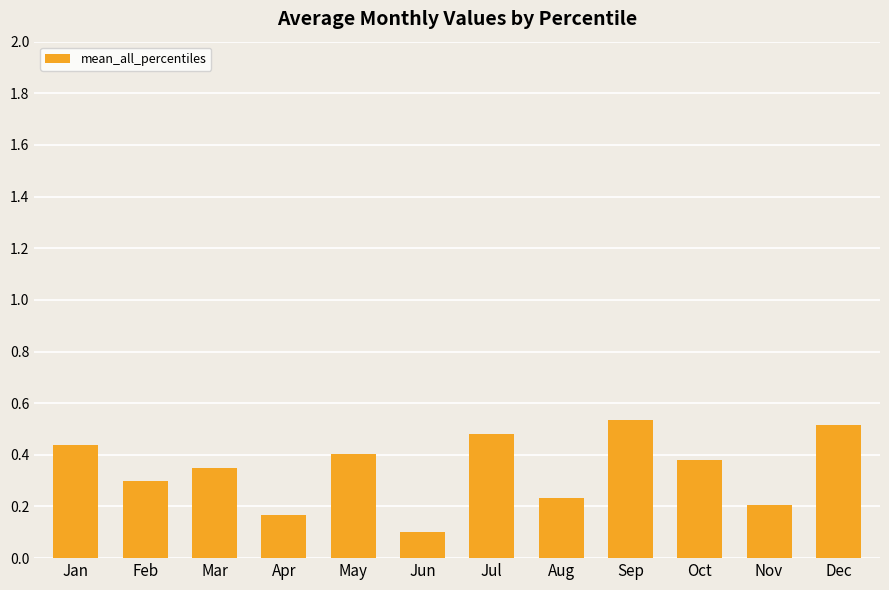

True or false: the data shows 0.4 at Feb.

False